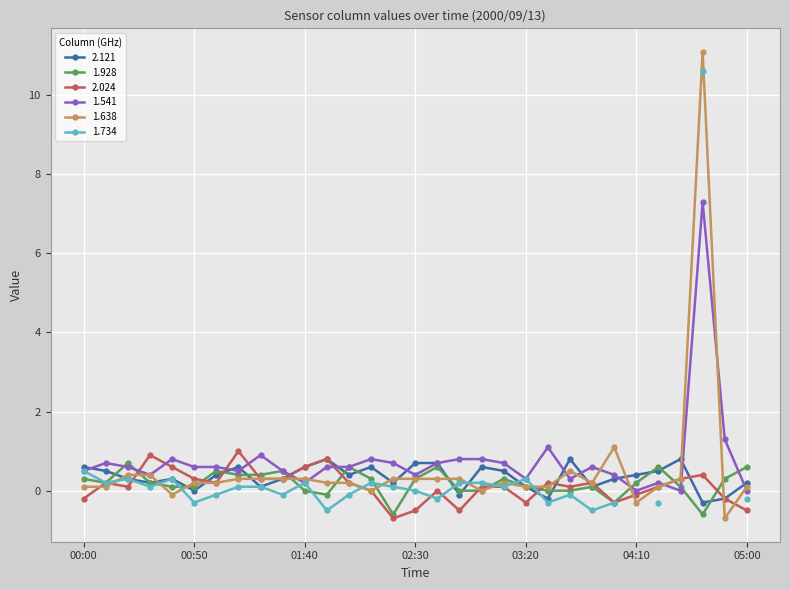

How many values in the 1.638 series exceed 0?

26